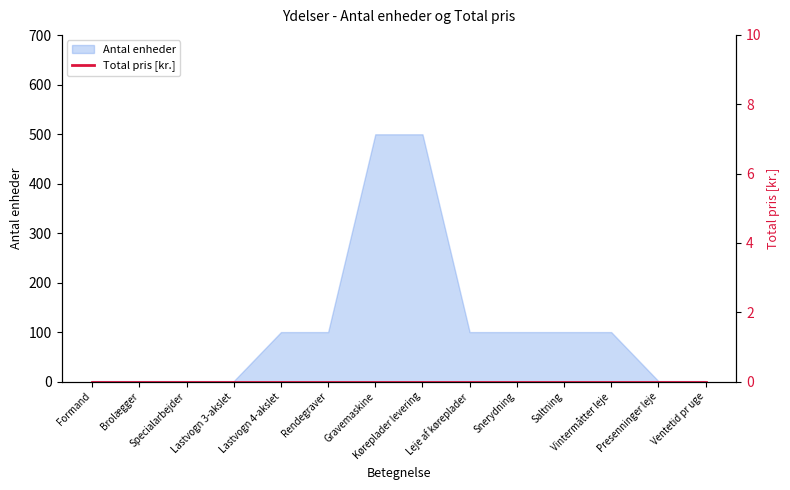

At which label is the value closest to 250?

Lastvogn 4-akslet